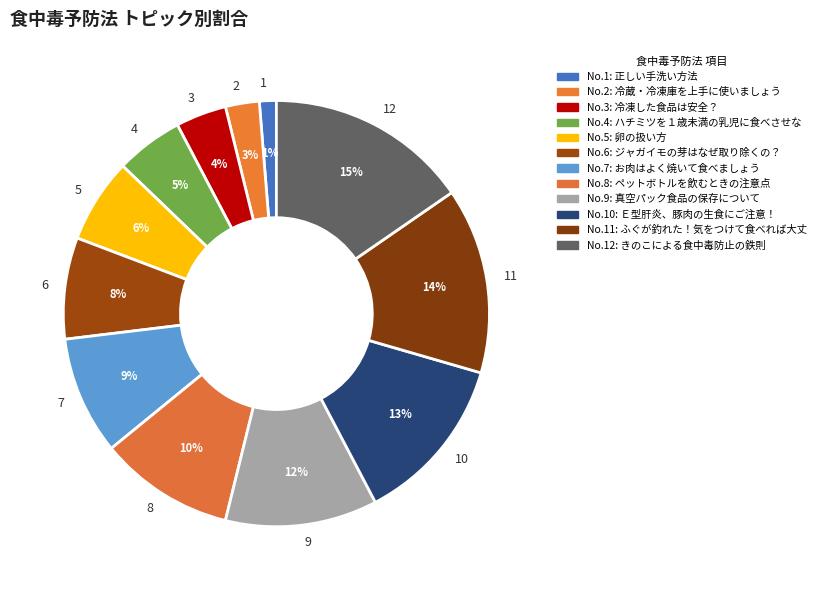

What percentage is the 2 slice, to the nearest percent?

3%